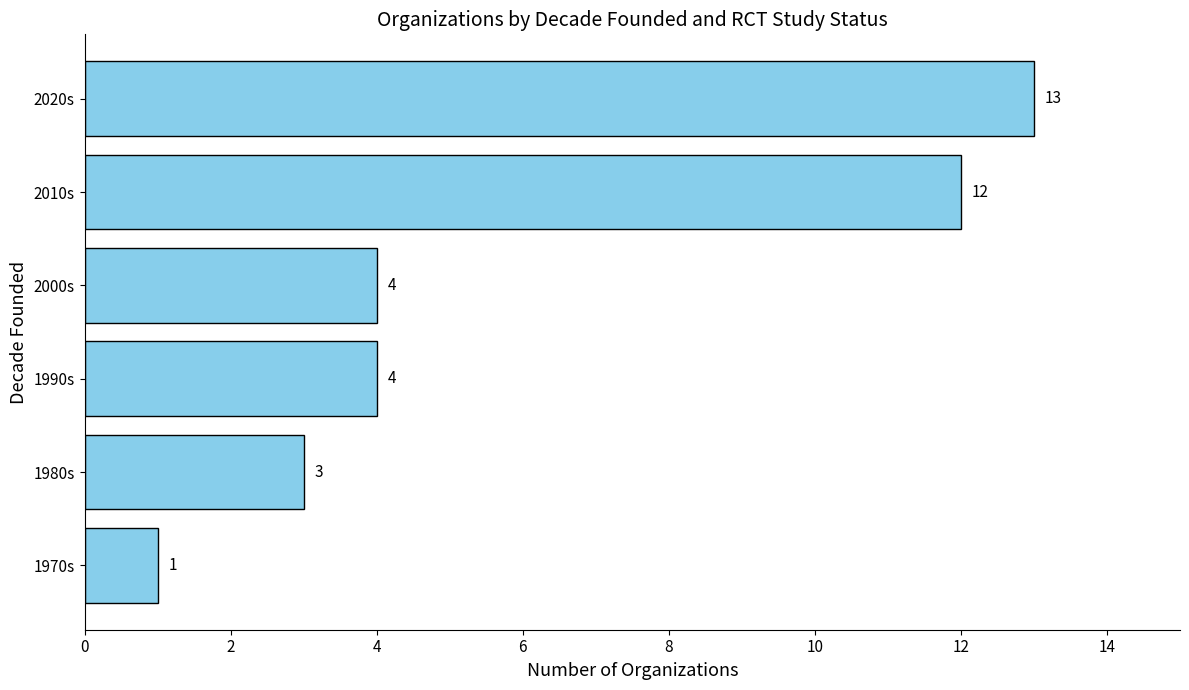

Does the chart contain any negative values?

No